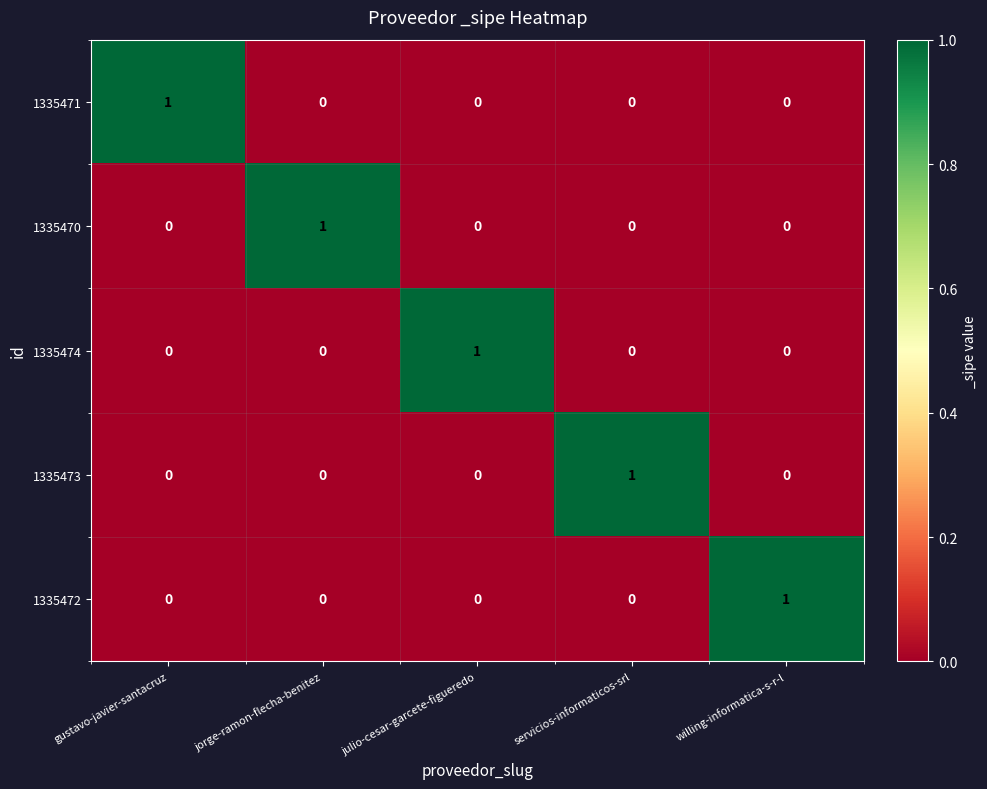

Is the value of 1335473 at willing-informatica-s-r-l greater than the value of 1335474 at julio-cesar-garcete-figueredo?

No